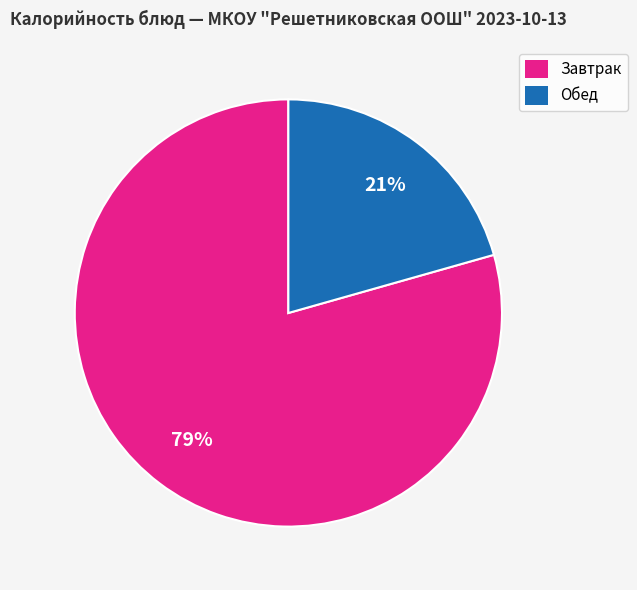

Is it true that Завтрак is 79% of the pie?

True